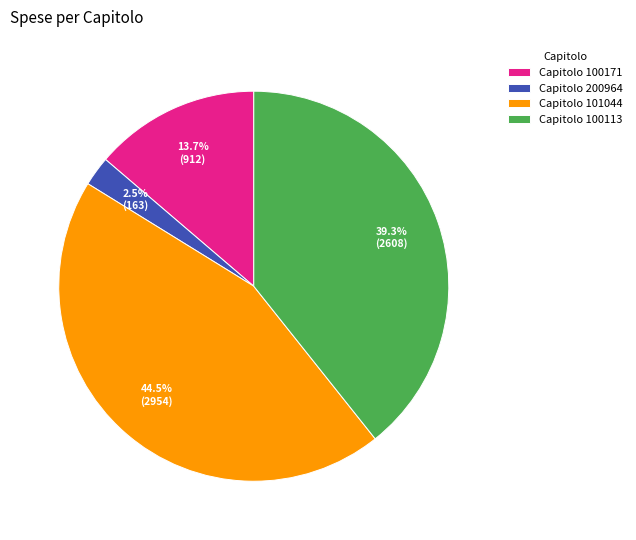

Combined, do Capitolo 101044 and Capitolo 100113 account for over 50%?

Yes